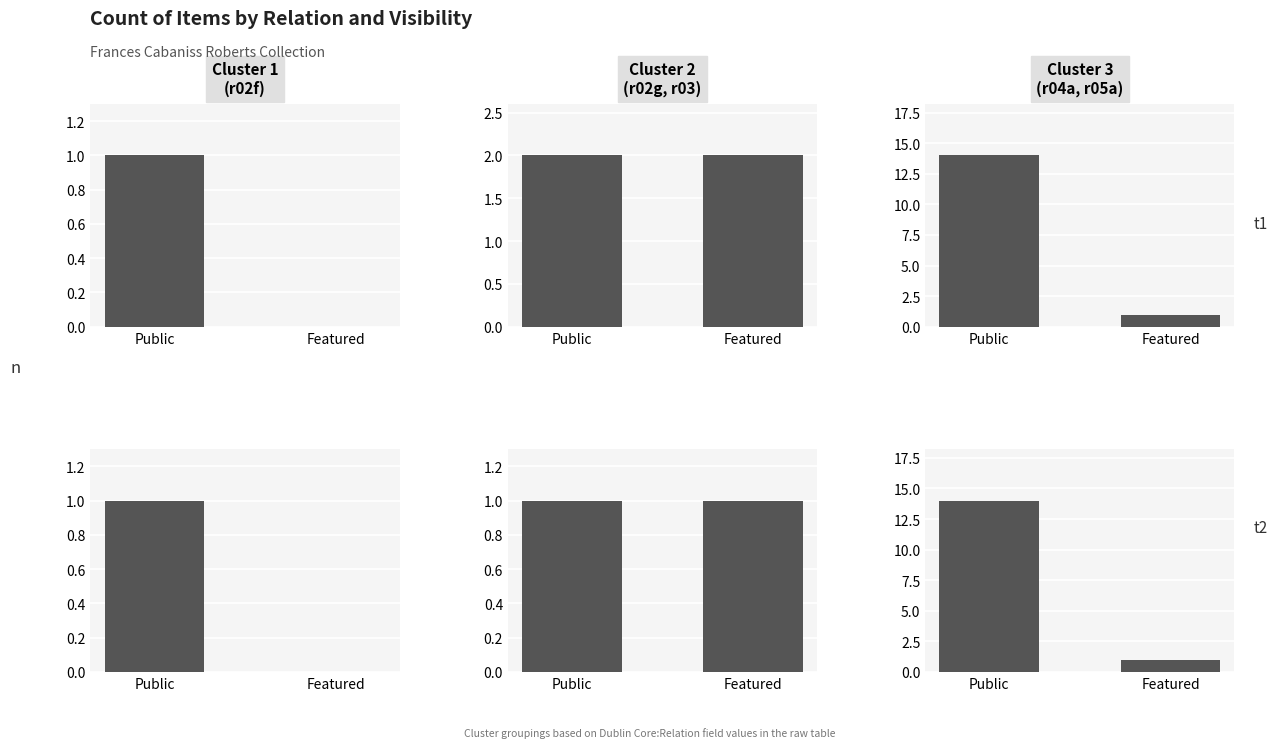

What is the sum of the t1 values at Featured and Public?

15